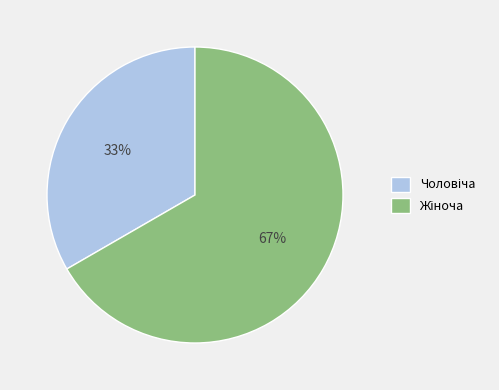

Does any single category account for the majority?

Yes